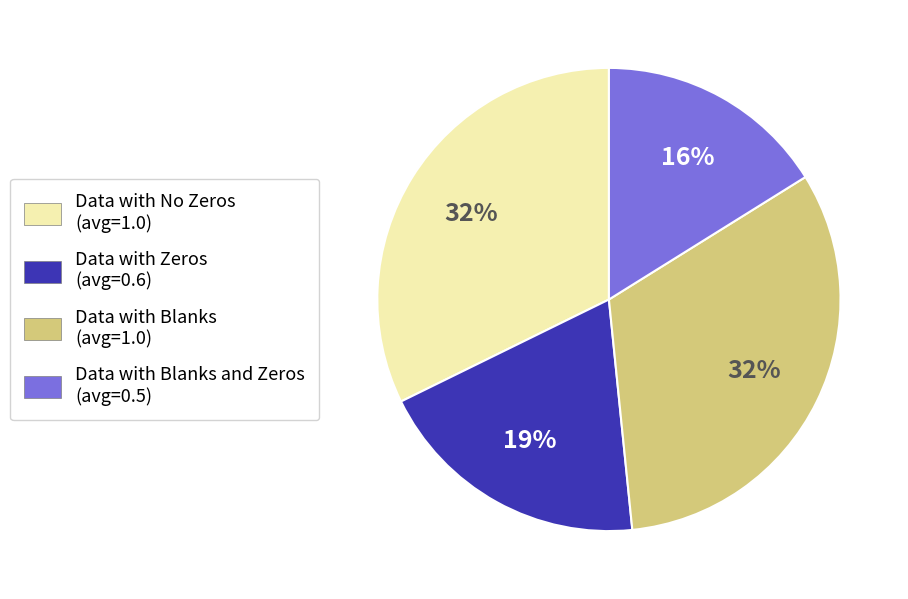

The Data with Blanks (avg=1.0) slice represents 18% of the pie. True or false?

False